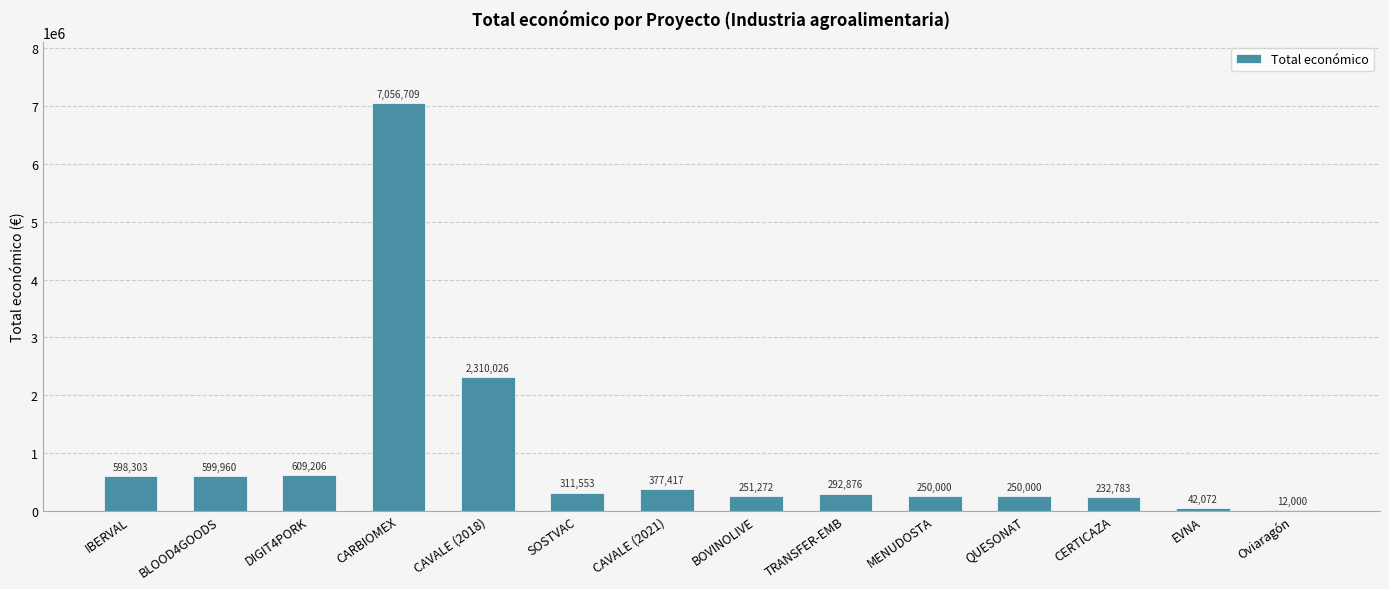

Reading right to left, list all the values displayed in this chart.

12000	42072	232783	250000	250000	292876	251272	377417	311553	2310026	7056709	609206	599960	598303